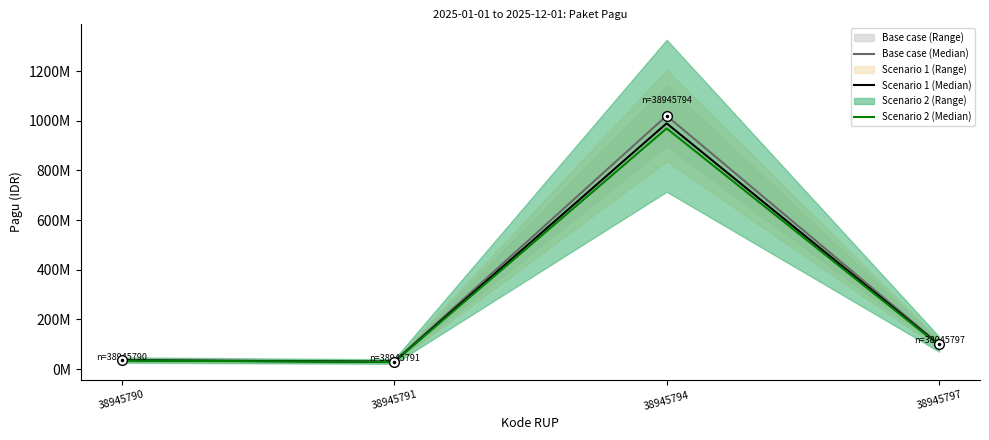

Which series has the largest total across all categories?

Base case (Median)